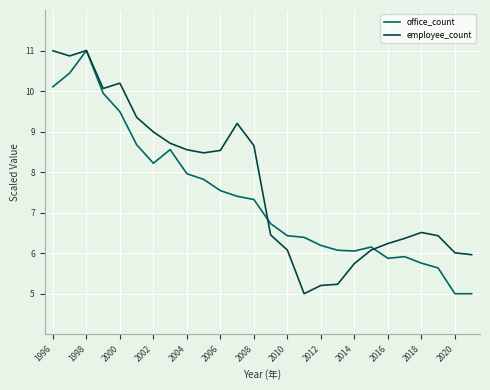

What is the maximum value for employee_count?

11.0